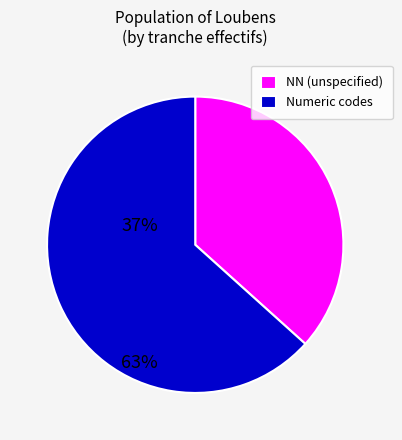

Rank the categories by value from lowest to highest.

NN (unspecified), Numeric codes